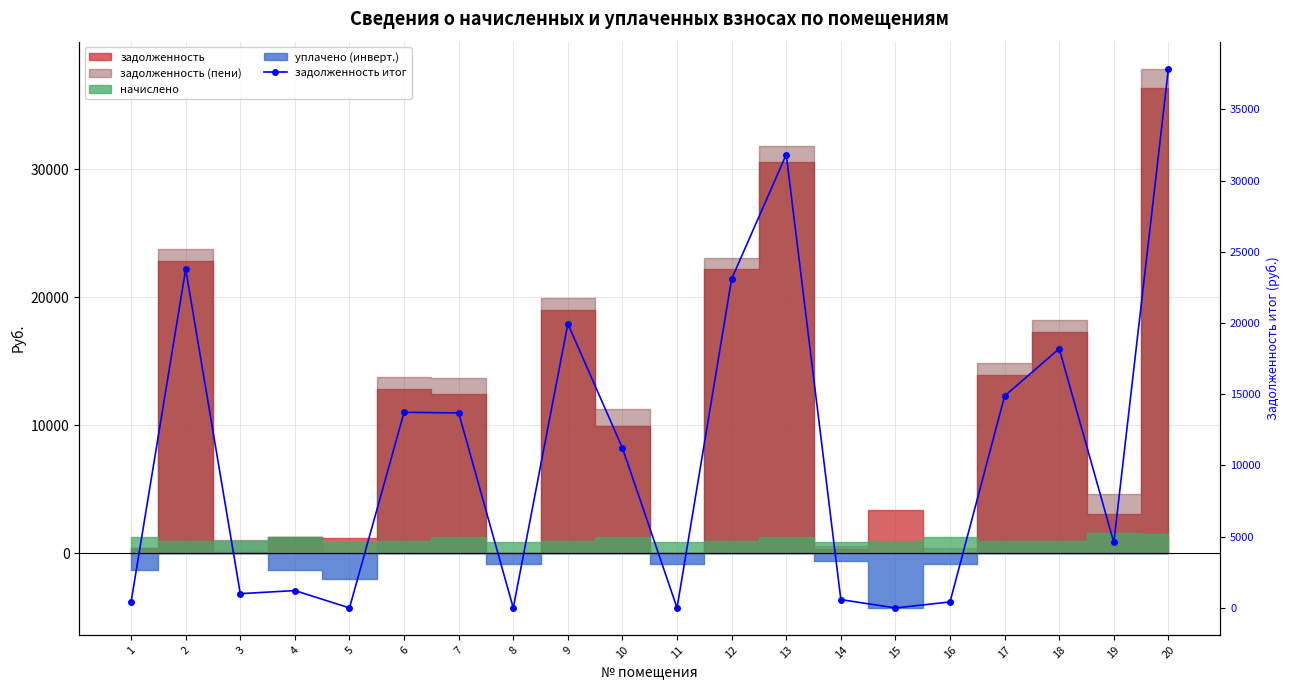

Which category has the highest value across all series?

20